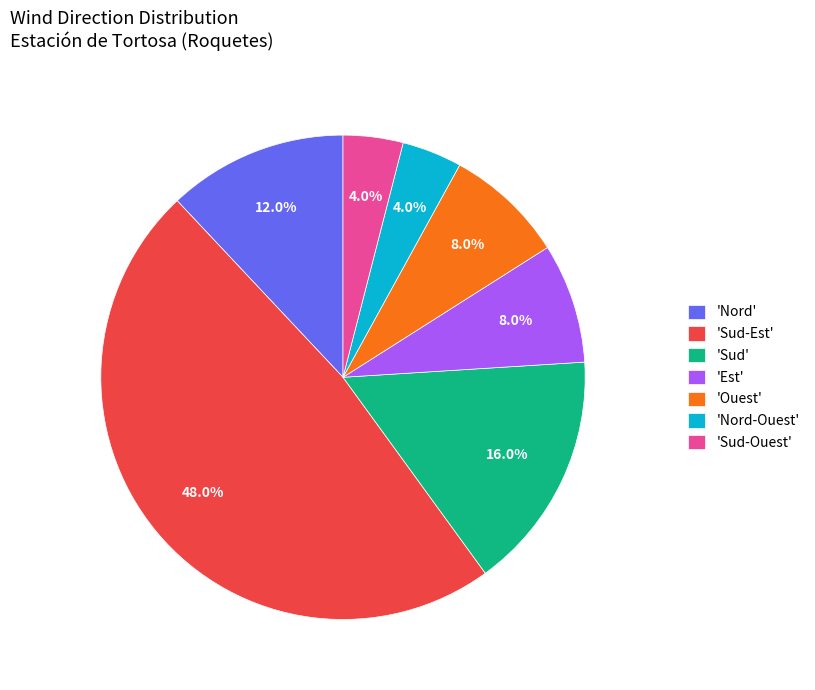

What is the largest slice in the pie chart?

'Sud-Est'